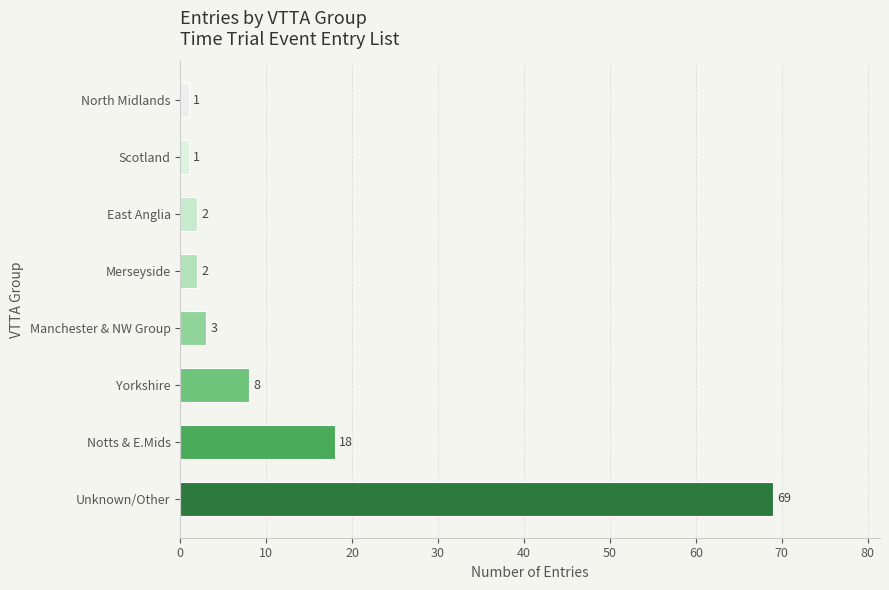

Reading bottom to top, list all the values displayed in this chart.

69	18	8	3	2	2	1	1